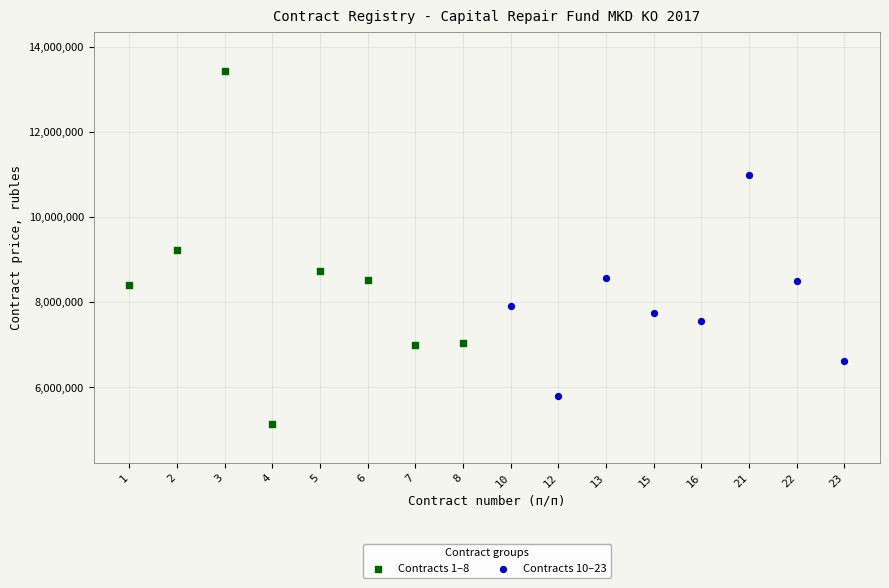

Which series contains the highest Y value?

Contracts 1–8